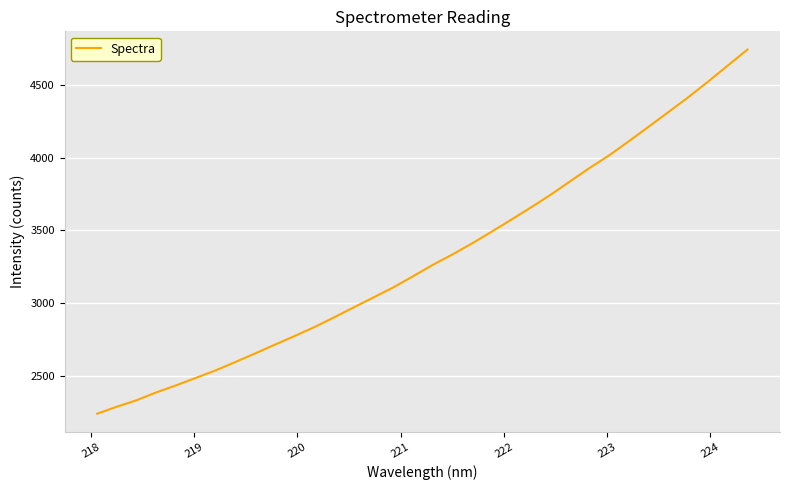

How many lines are shown in the chart?

1